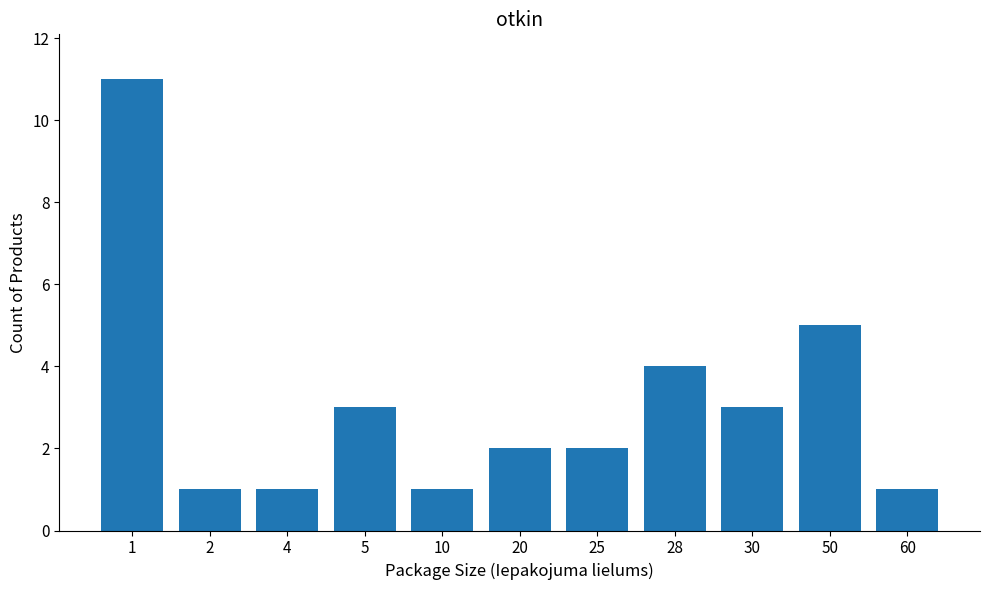

What is the difference between the values at 30 and 2?

2